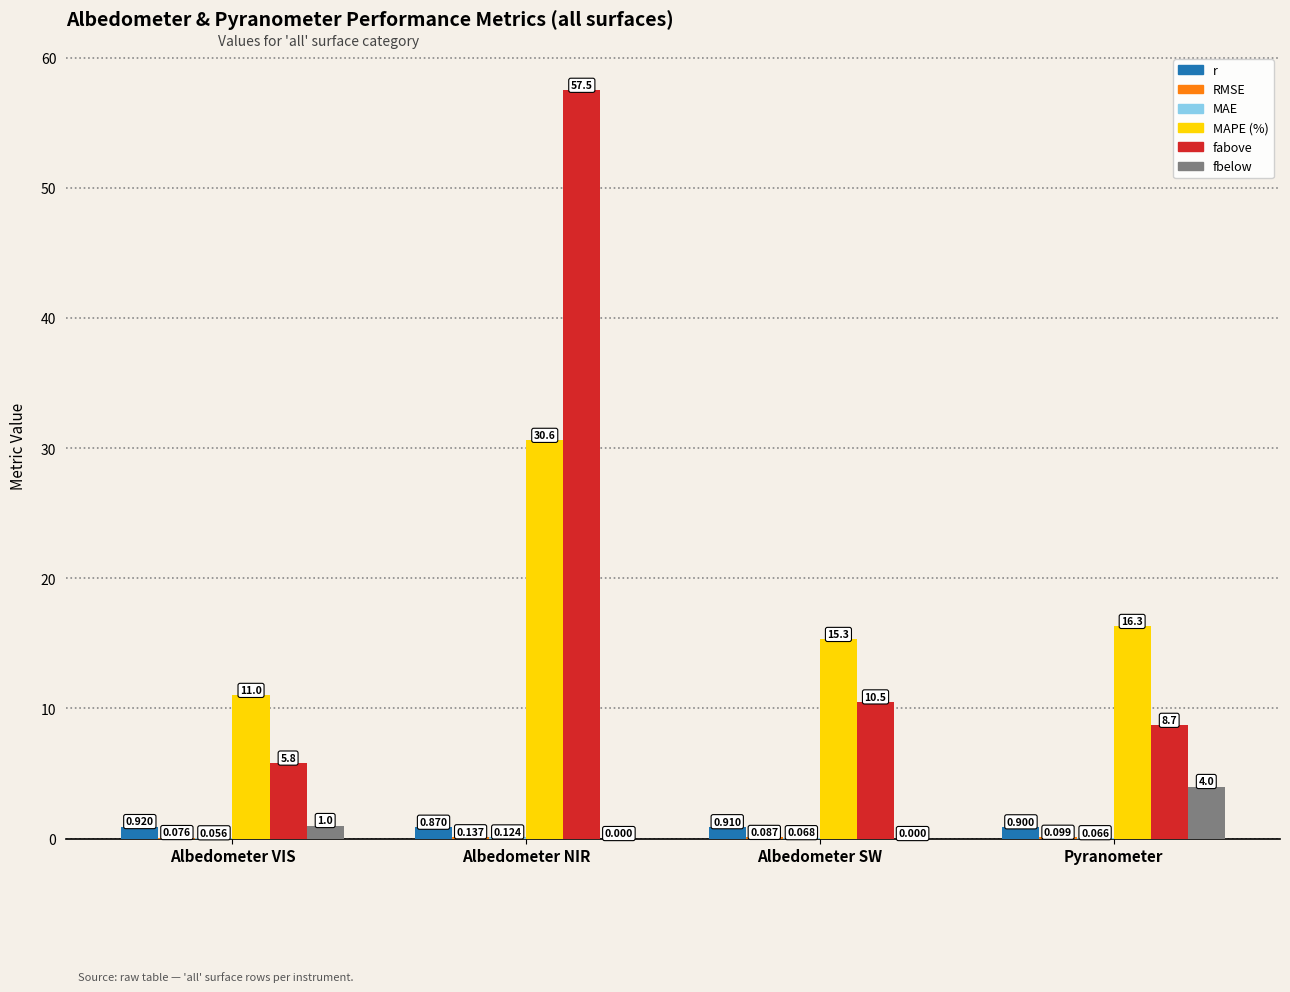

What is the sum of all r values?

3.6